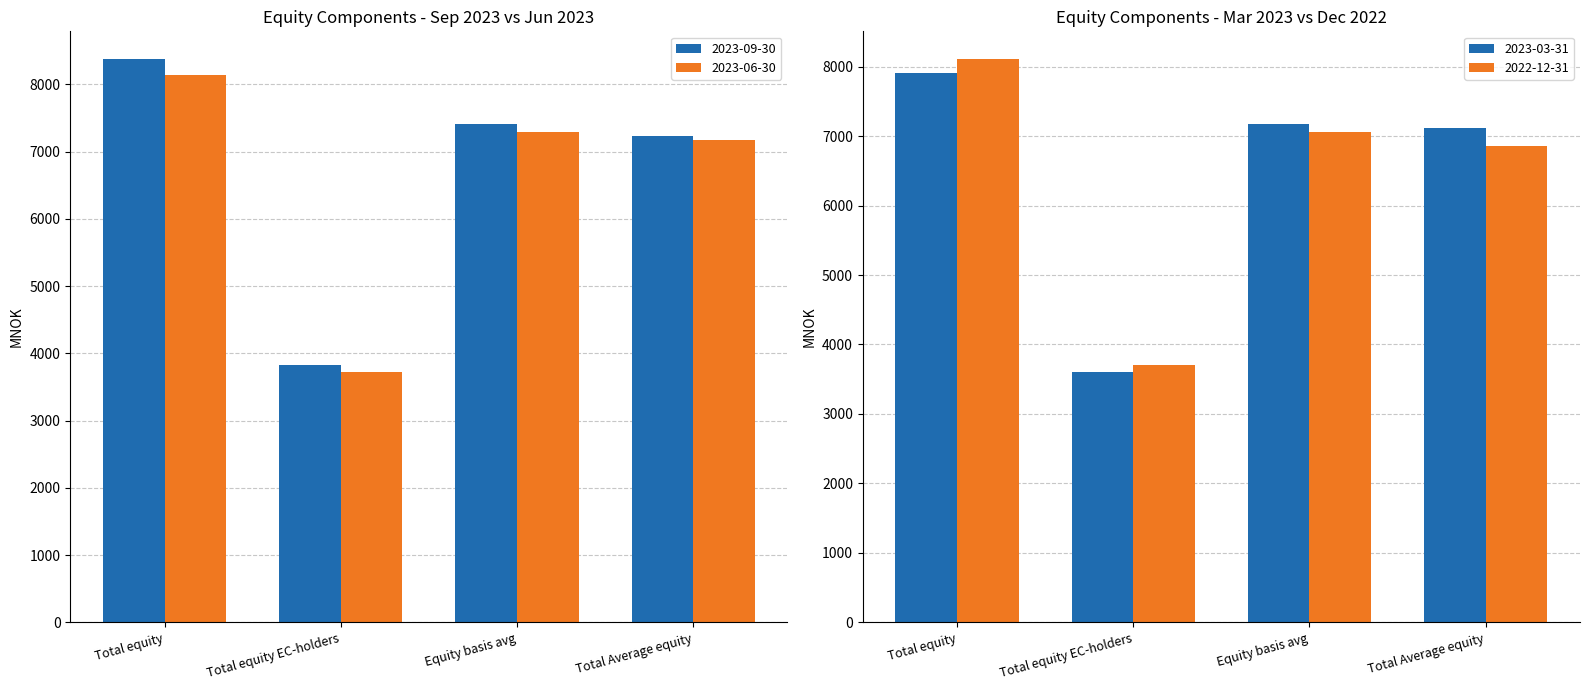

Is it true that 2023-09-30 equals 3834.6 at Total equity EC-holders?

True